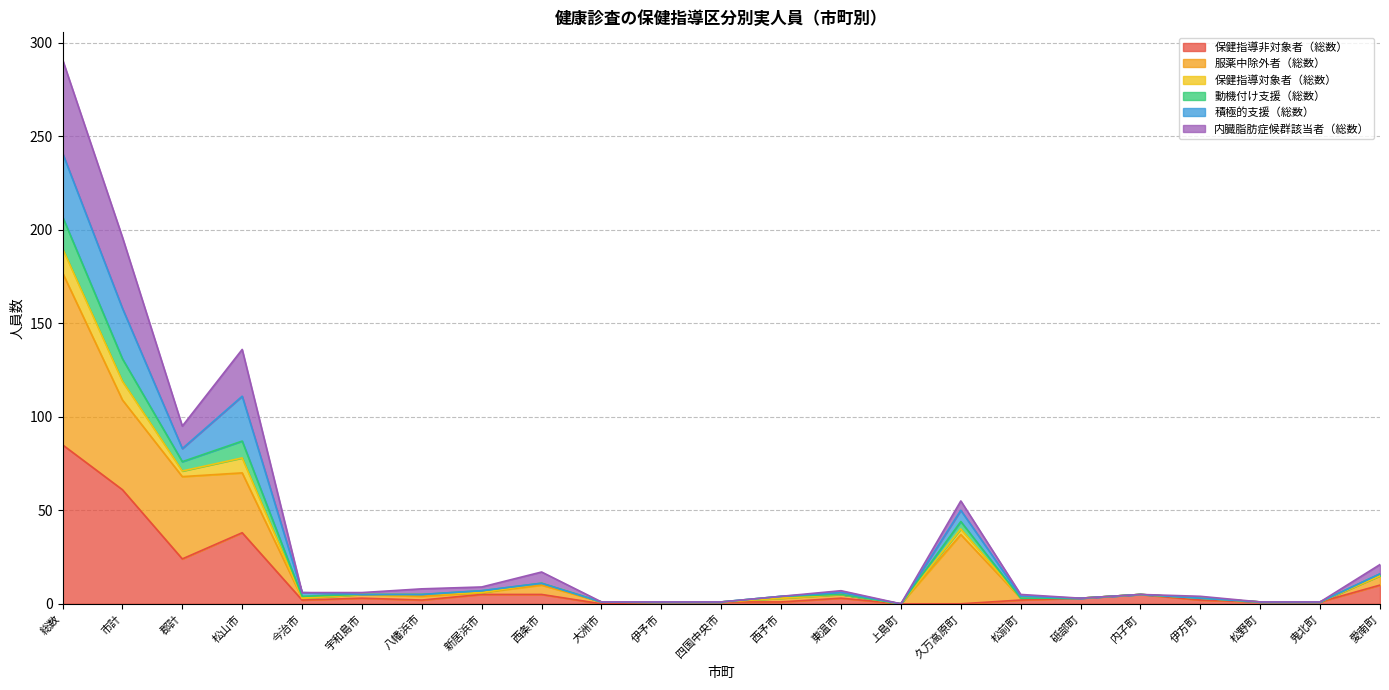

At which label does 保健指導対象者（総数） reach its peak?

総数